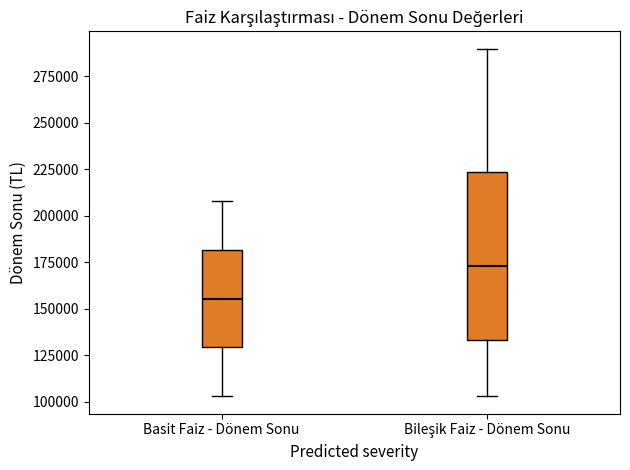

Which box has the highest median line?

Bileşik Faiz - Dönem Sonu